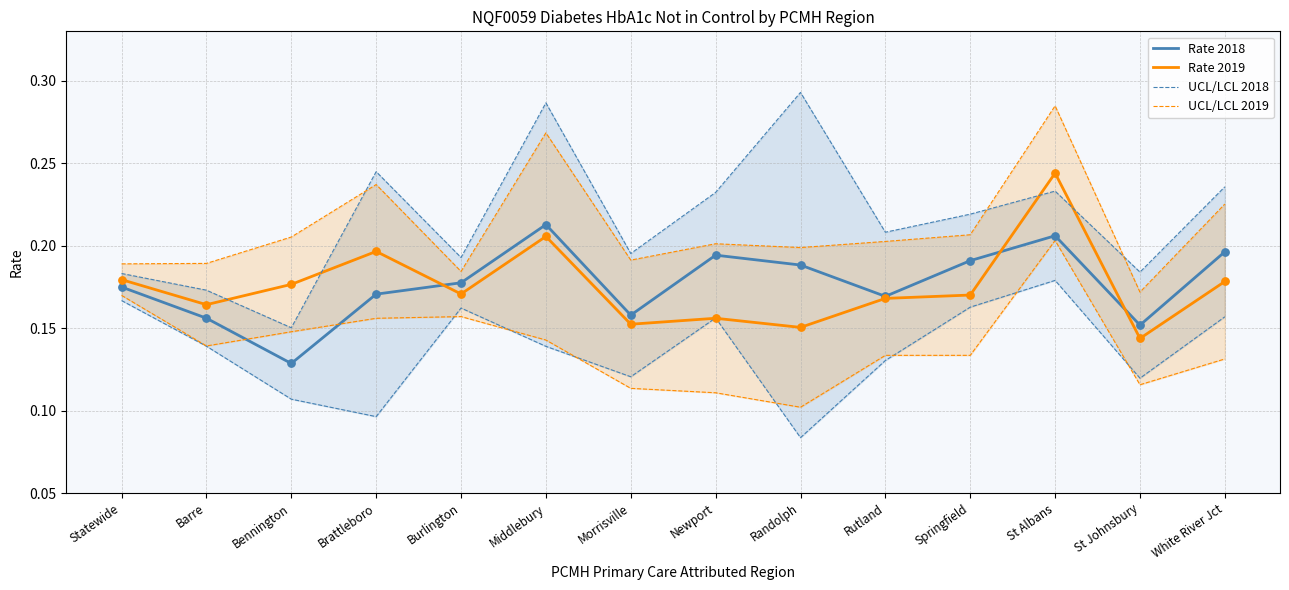

What is the total value across all series at Middlebury?

1.0